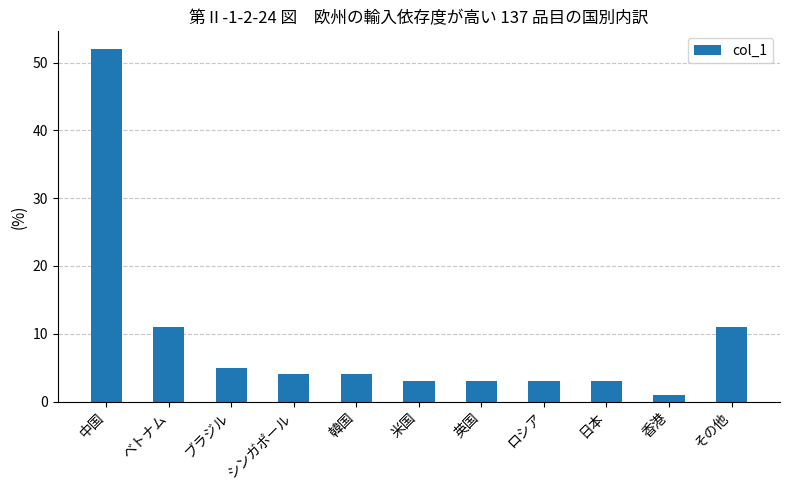

Which category has the highest value across all series?

中国